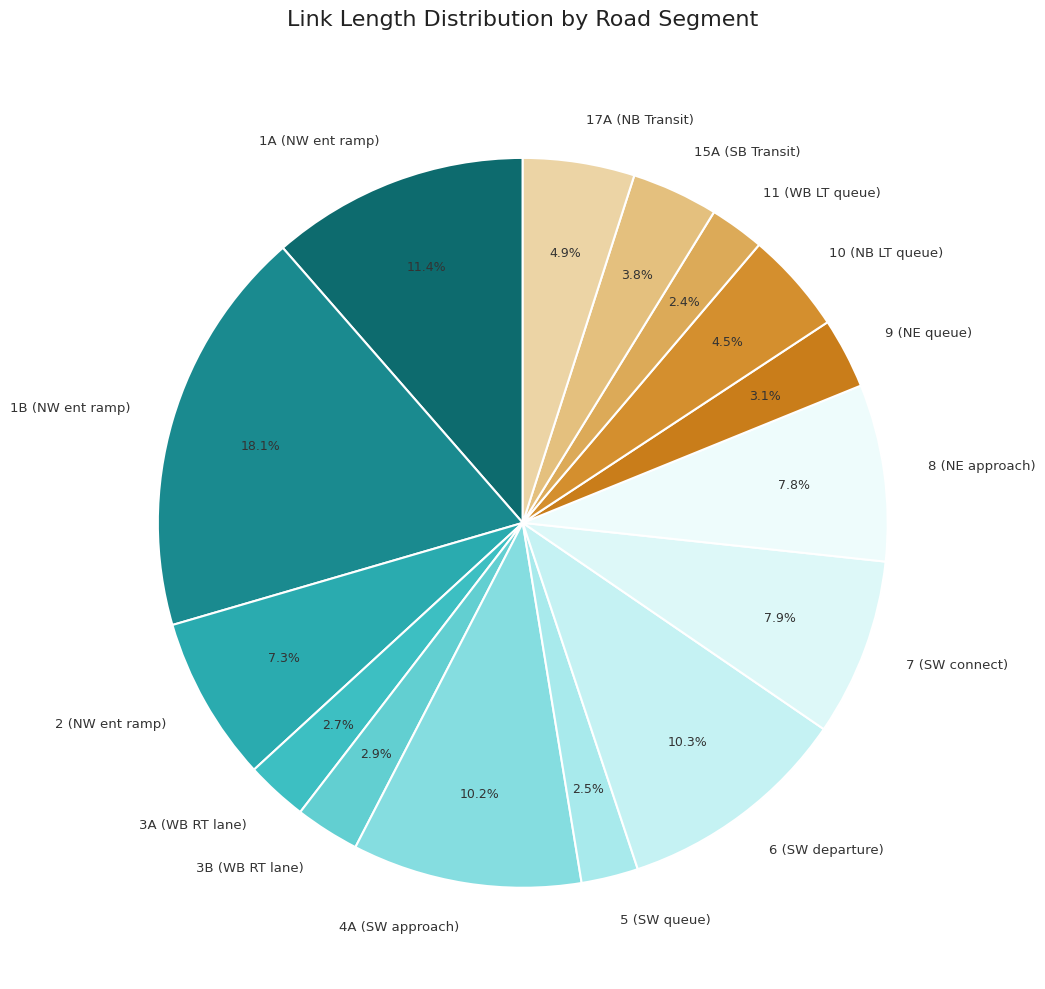

Between 10 (NB LT queue) and 8 (NE approach), which is larger?

8 (NE approach)